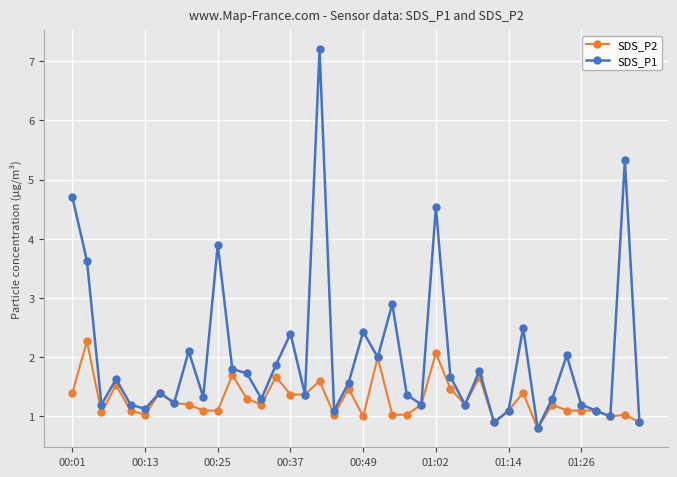

What is the value of the SDS_P1 point at the 32nd from the left?

2.5